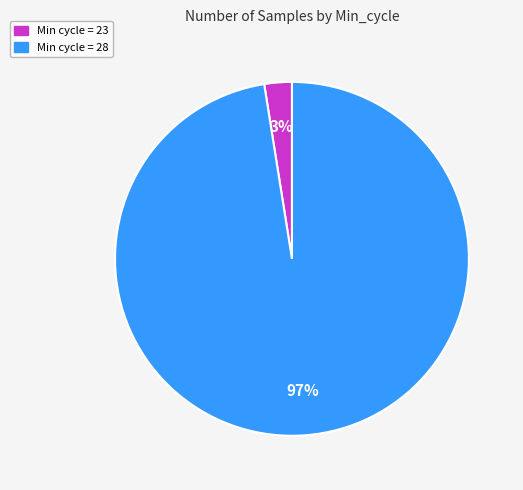

Rank the categories by value from highest to lowest.

Min cycle = 28, Min cycle = 23